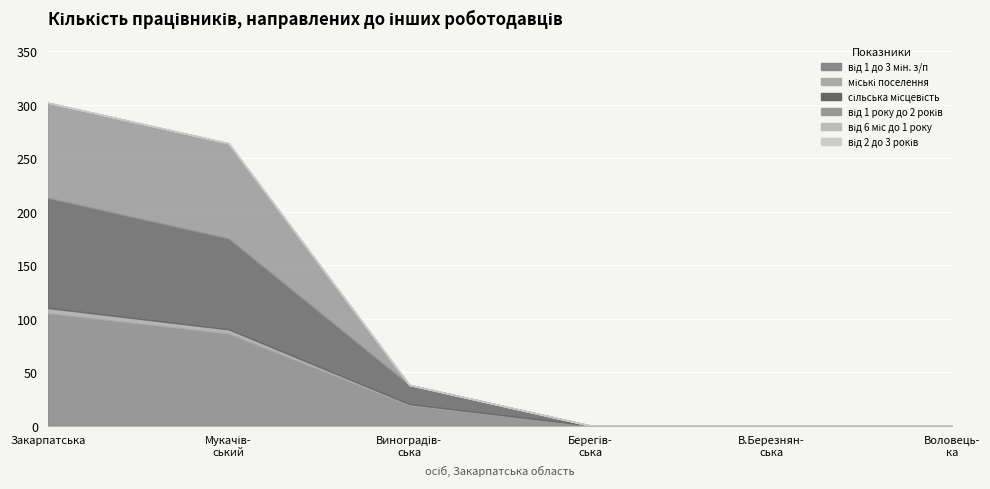

Is it true that від 2 до 3 років equals 0 at ВОЛОВЕЦЬКА?

True